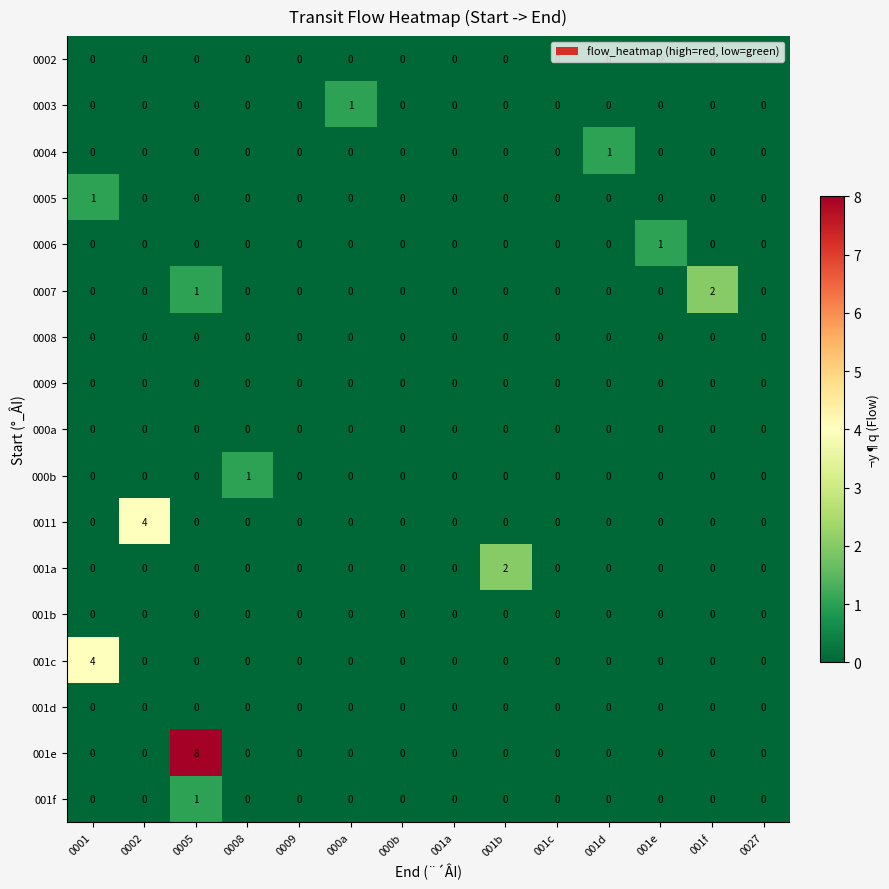

What is the difference between the 0011 values at 001f and 0002?

4